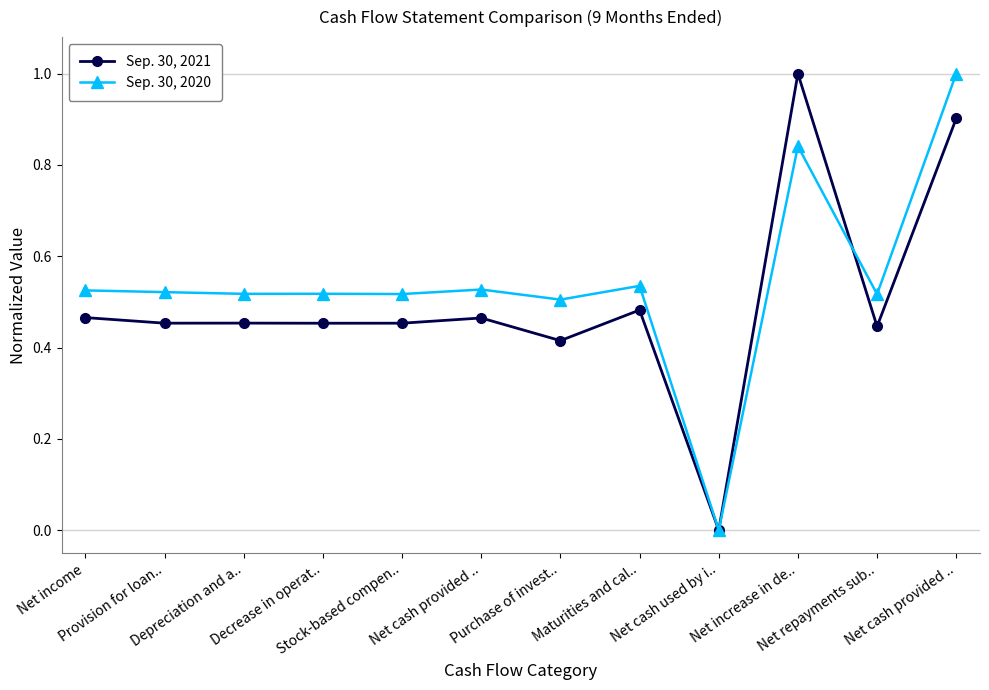

Which series changed the most between Net income and Provision for loan..?

Sep. 30, 2021